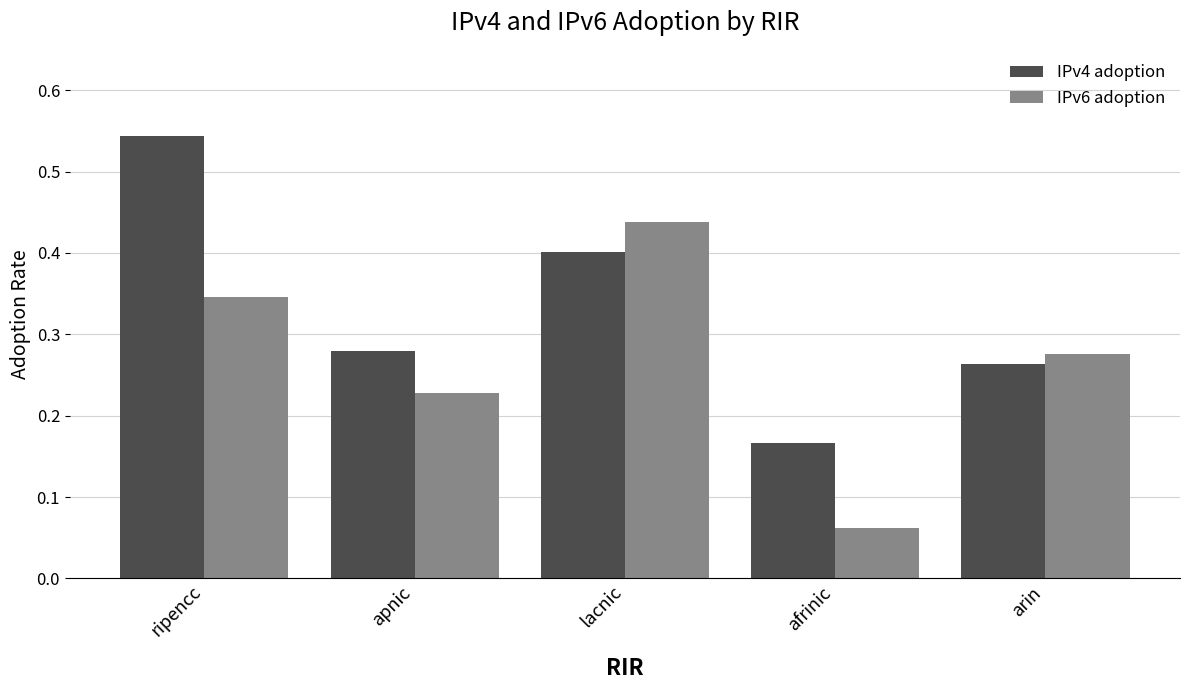

Which category has the lowest value in the IPv6 adoption series?

afrinic